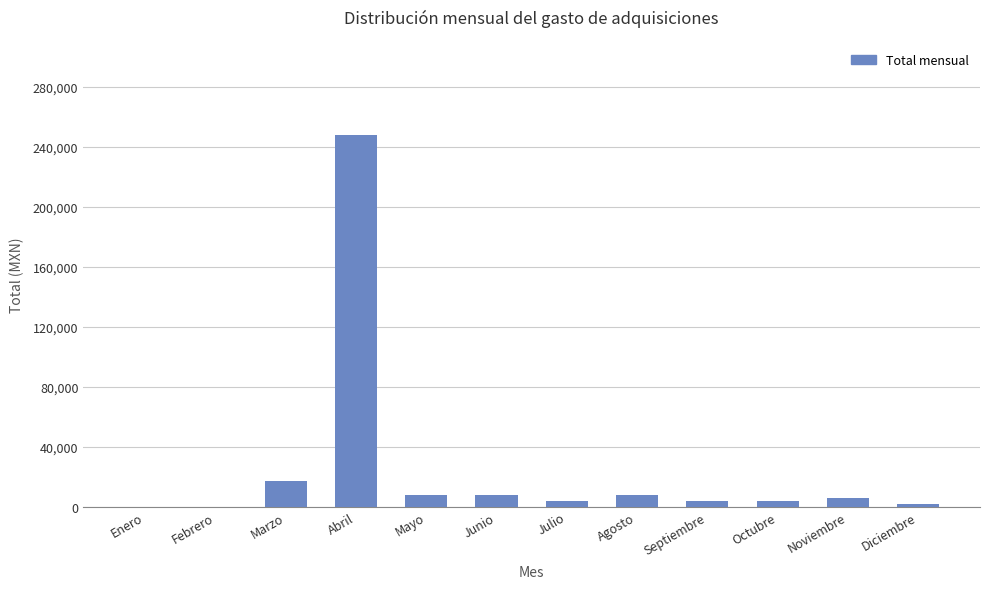

Which category has the highest value across all series?

Abril